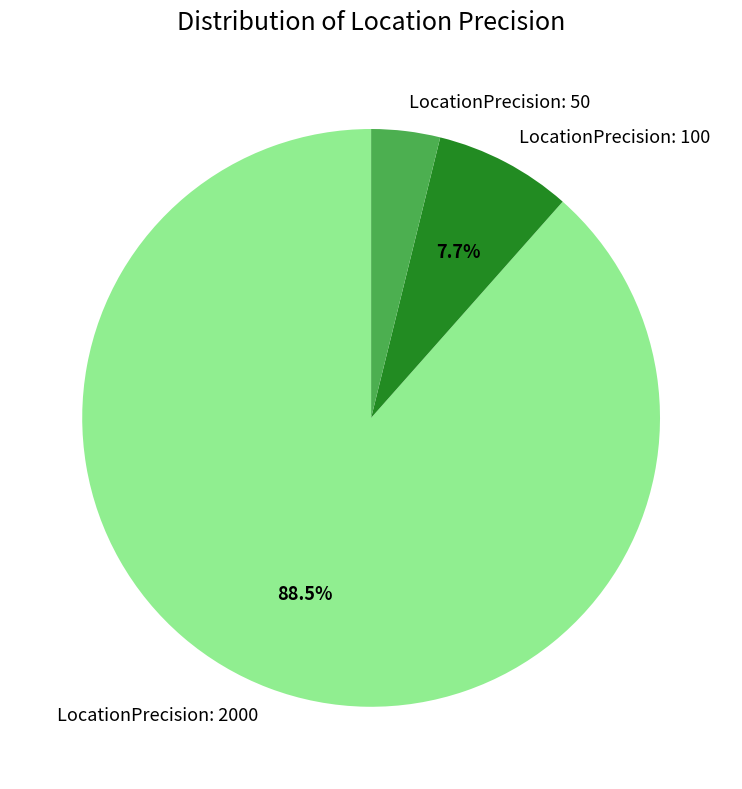

How many segments does this pie chart have?

3